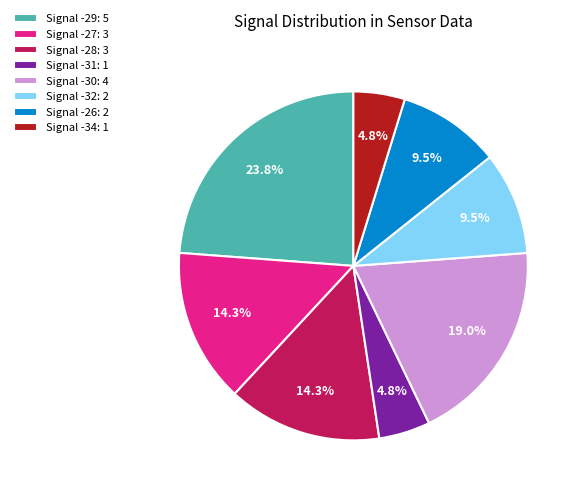

What is the ratio of the value at Signal -27: 3 to the value at Signal -28: 3?

1.0